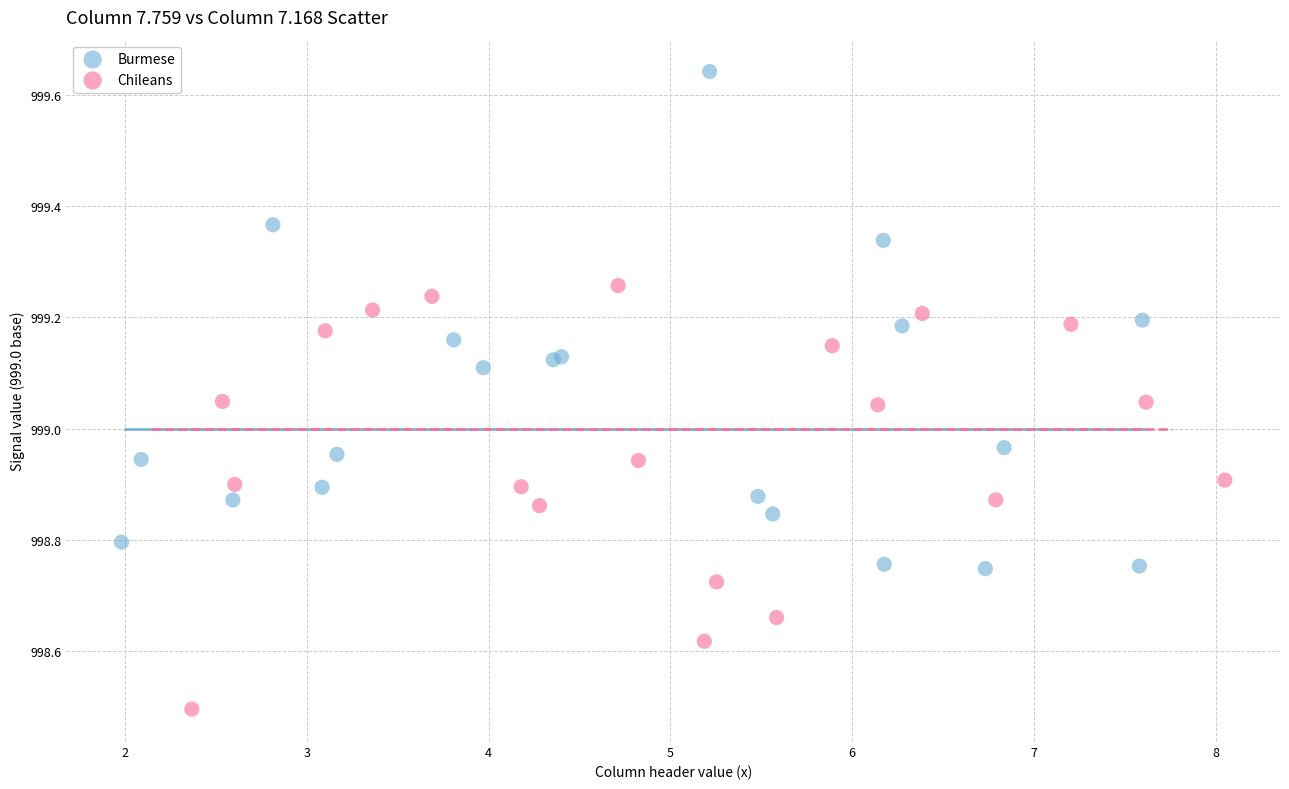

Which series has the largest Y range (max minus min)?

Burmese